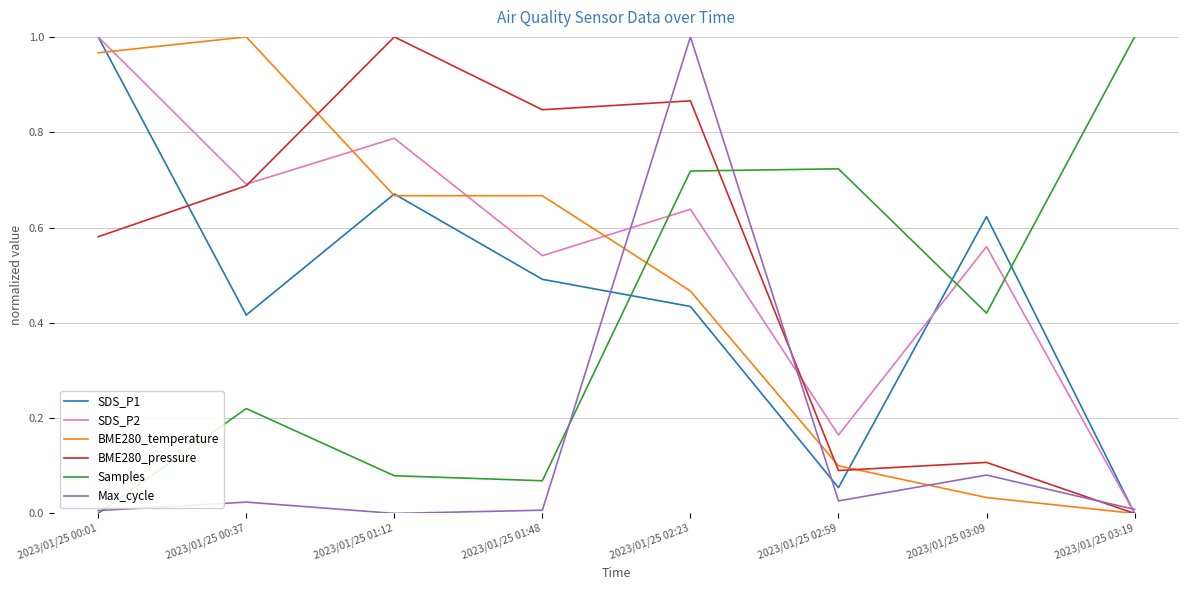

How many interior local valleys does the Samples series have?

2